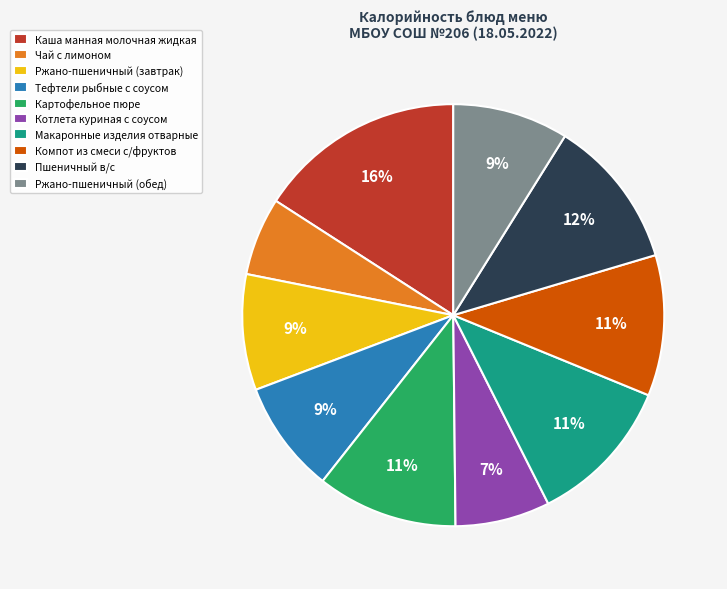

To the nearest percent, what is the average slice percentage?

10%